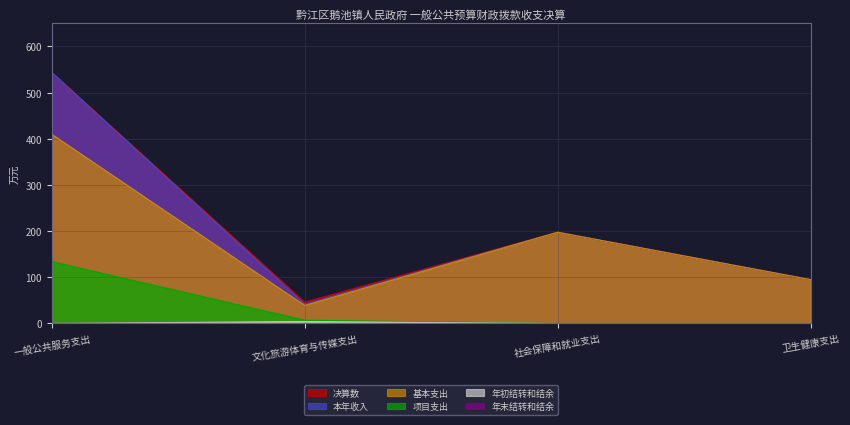

Reading left to right, list all the values displayed in this chart.

年末结转和结余: 一般公共服务支出=0.2	文化旅游体育与传媒支出=0.0	社会保障和就业支出=0.0	卫生健康支出=0.0
本年收入: 一般公共服务支出=543.9	文化旅游体育与传媒支出=42.1	社会保障和就业支出=197.7	卫生健康支出=95.0
年初结转和结余: 一般公共服务支出=0.2	文化旅游体育与传媒支出=4.1	社会保障和就业支出=0.0	卫生健康支出=0.0
项目支出: 一般公共服务支出=134.1	文化旅游体育与传媒支出=7.1	社会保障和就业支出=0.0	卫生健康支出=0.0
决算数: 一般公共服务支出=544.0	文化旅游体育与传媒支出=46.2	社会保障和就业支出=197.7	卫生健康支出=95.0
基本支出: 一般公共服务支出=409.9	文化旅游体育与传媒支出=39.1	社会保障和就业支出=197.7	卫生健康支出=95.0